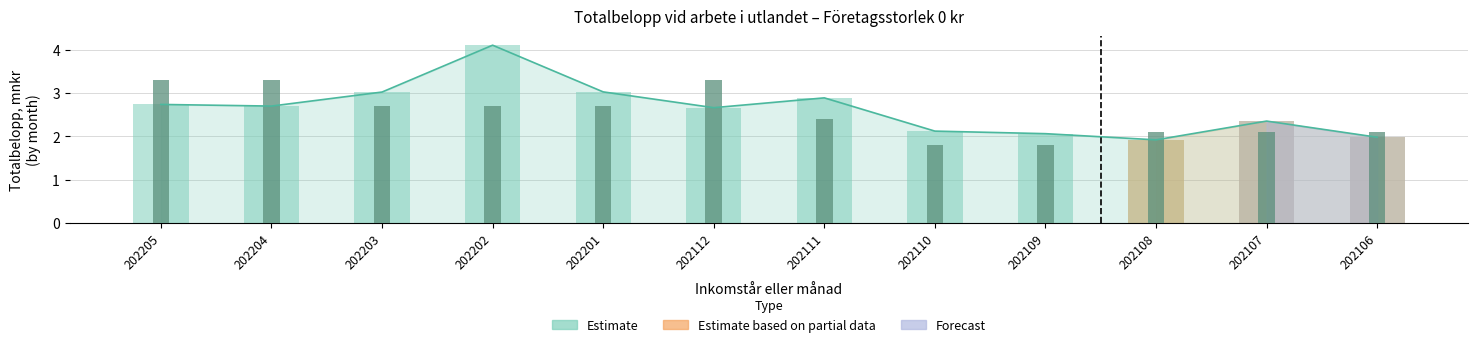

At which category is the sum across all series the highest?

202202